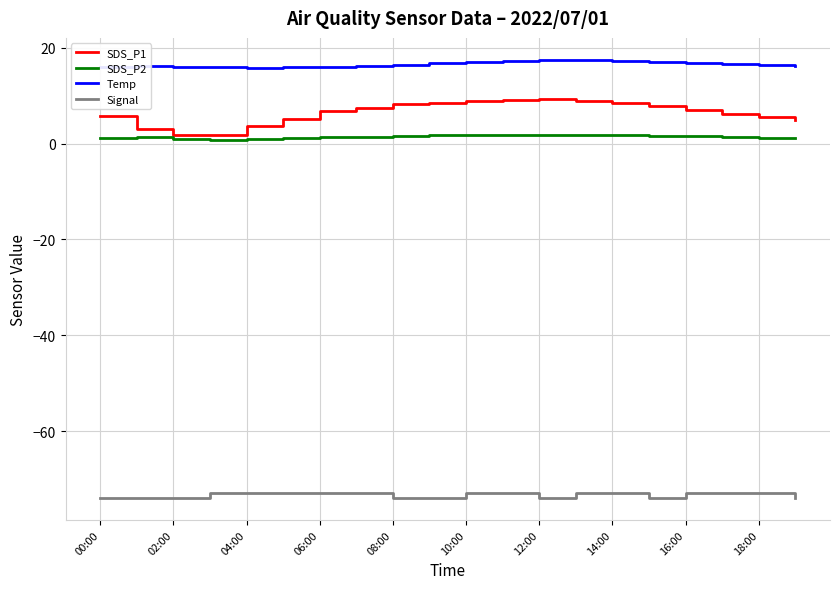

Which series has the largest range (max minus min)?

SDS_P1